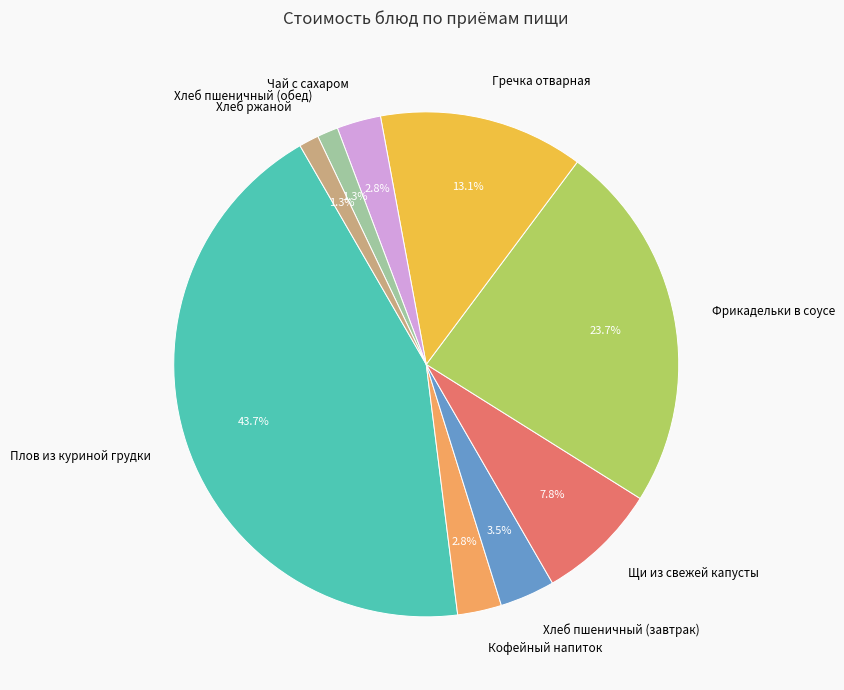

How much of the chart is everything except Хлеб пшеничный (обед)?

98.7%